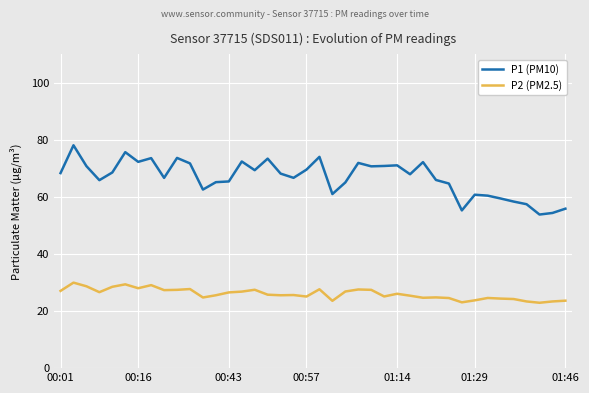

Which series has the largest total across all categories?

P1 (PM10)